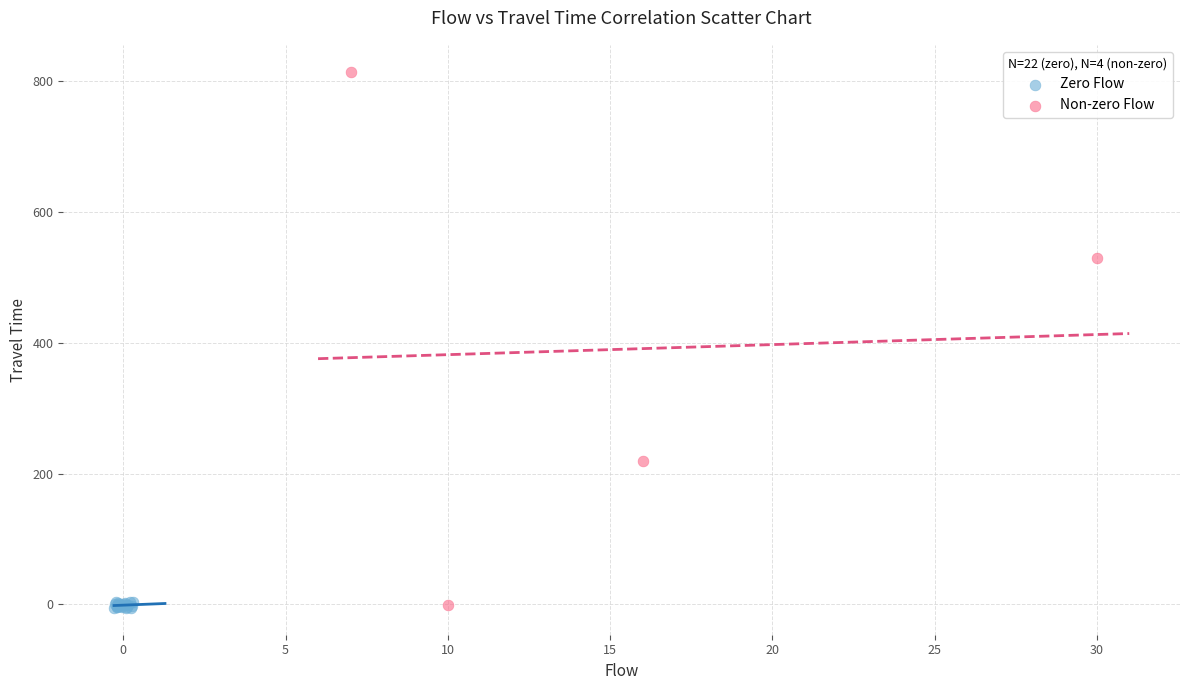

What are all the series names shown in the legend?

Zero Flow, Non-zero Flow